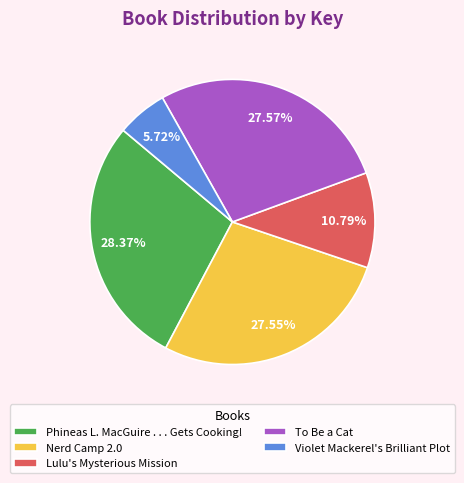

What is the ratio of the value at To Be a Cat to the value at Phineas L. MacGuire . . . Gets Cooking!?

1.0